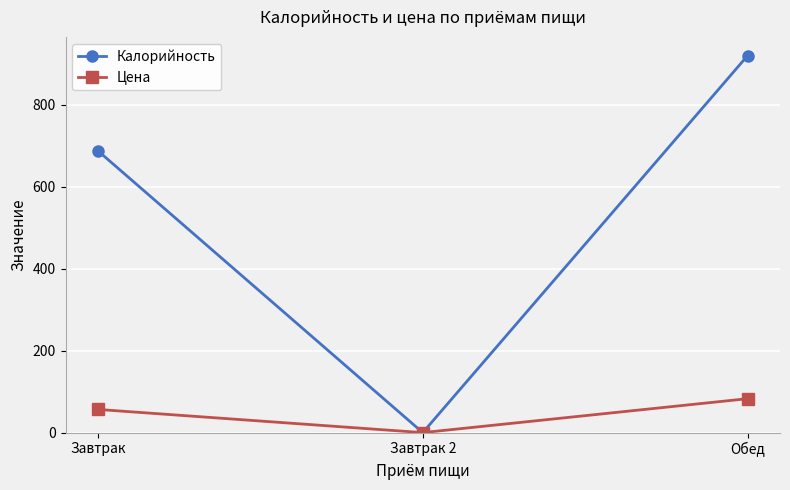

What are all the series names shown in the legend?

Калорийность, Цена